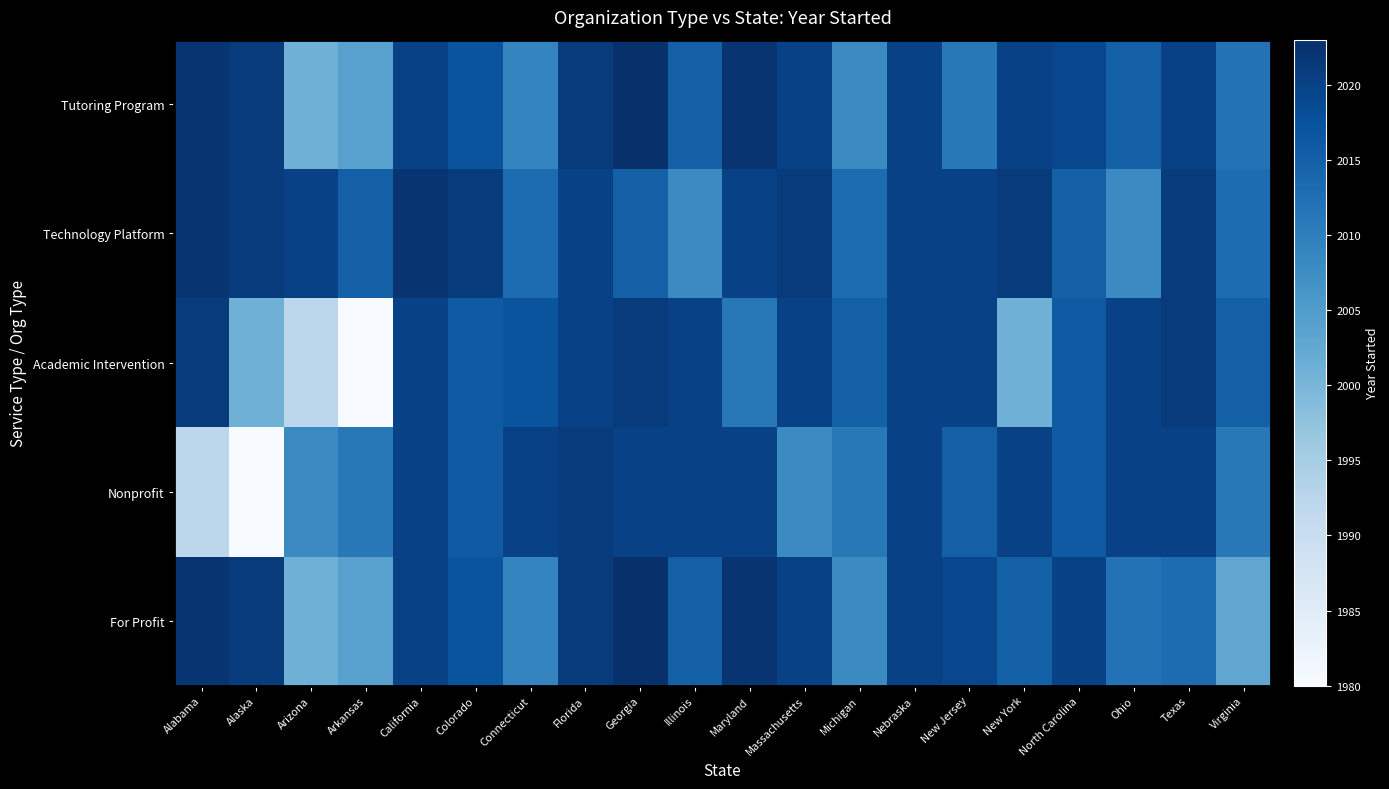

At how many categories does at least one series exceed 2001?

20